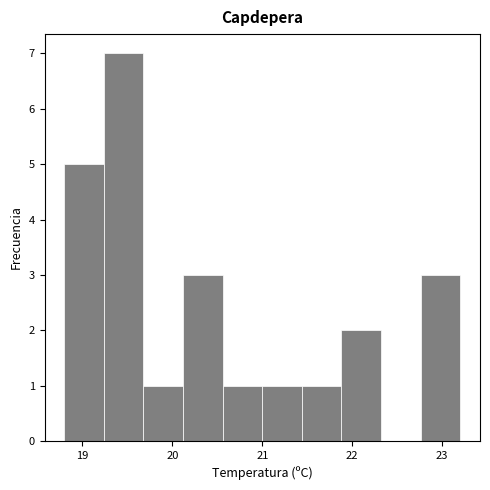

How tall is the bar that spans 19.68 to 20.12 on the x-axis? Neither the bar edges nor the heights are printed on the chart, so give them approximately, as read against the axes.

1